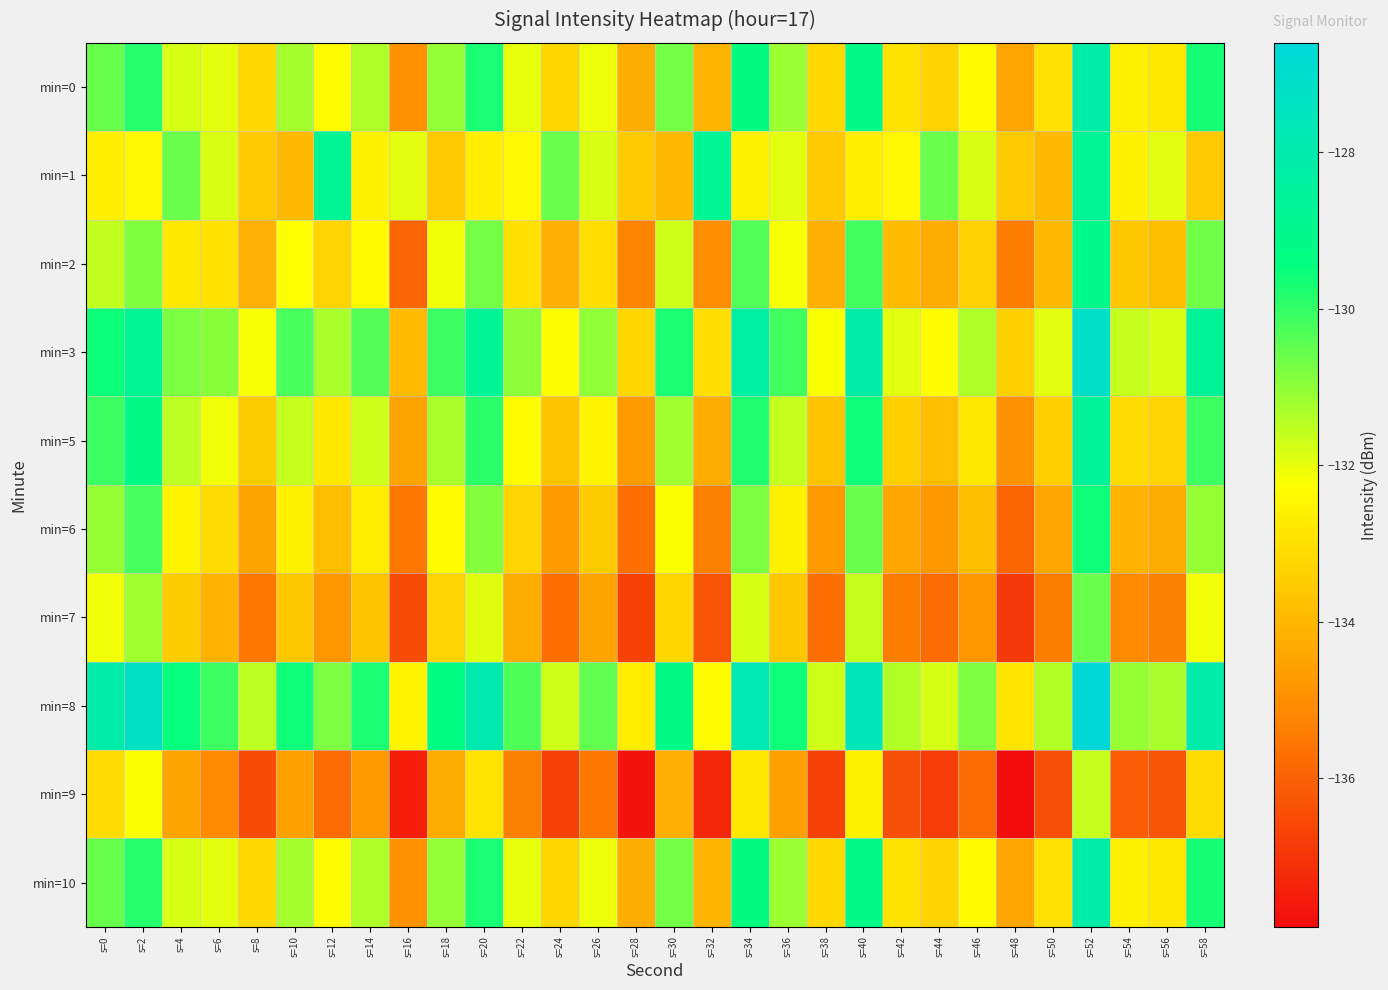

List the series in order of their peak value, lowest first.

min=9, min=7, min=6, min=2, min=1, min=5, min=0, min=10, min=3, min=8